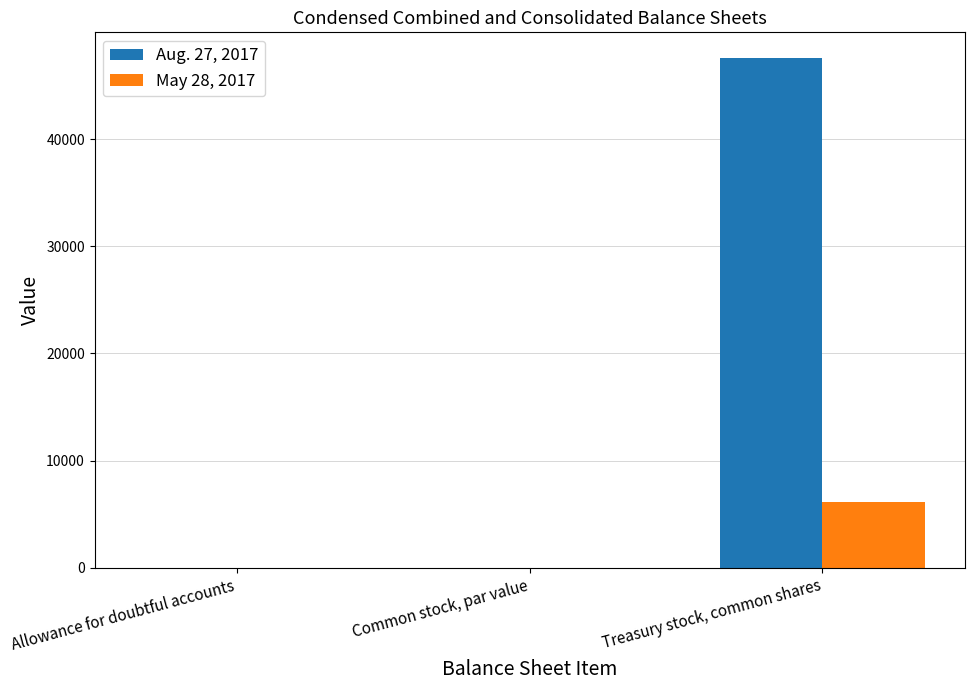

What is the total value across all series at Common stock, par value?

2.0